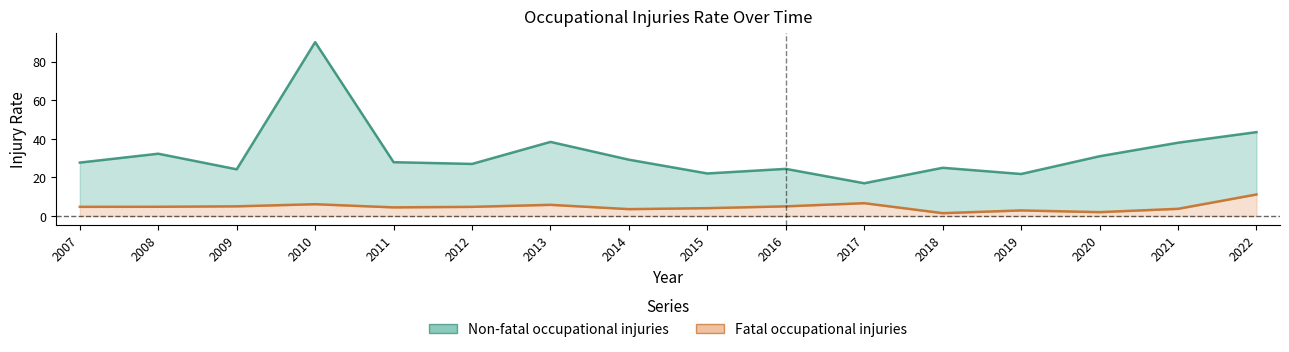

Between 2009 and 2010, which series saw the biggest shift?

Non-fatal occupational injuries